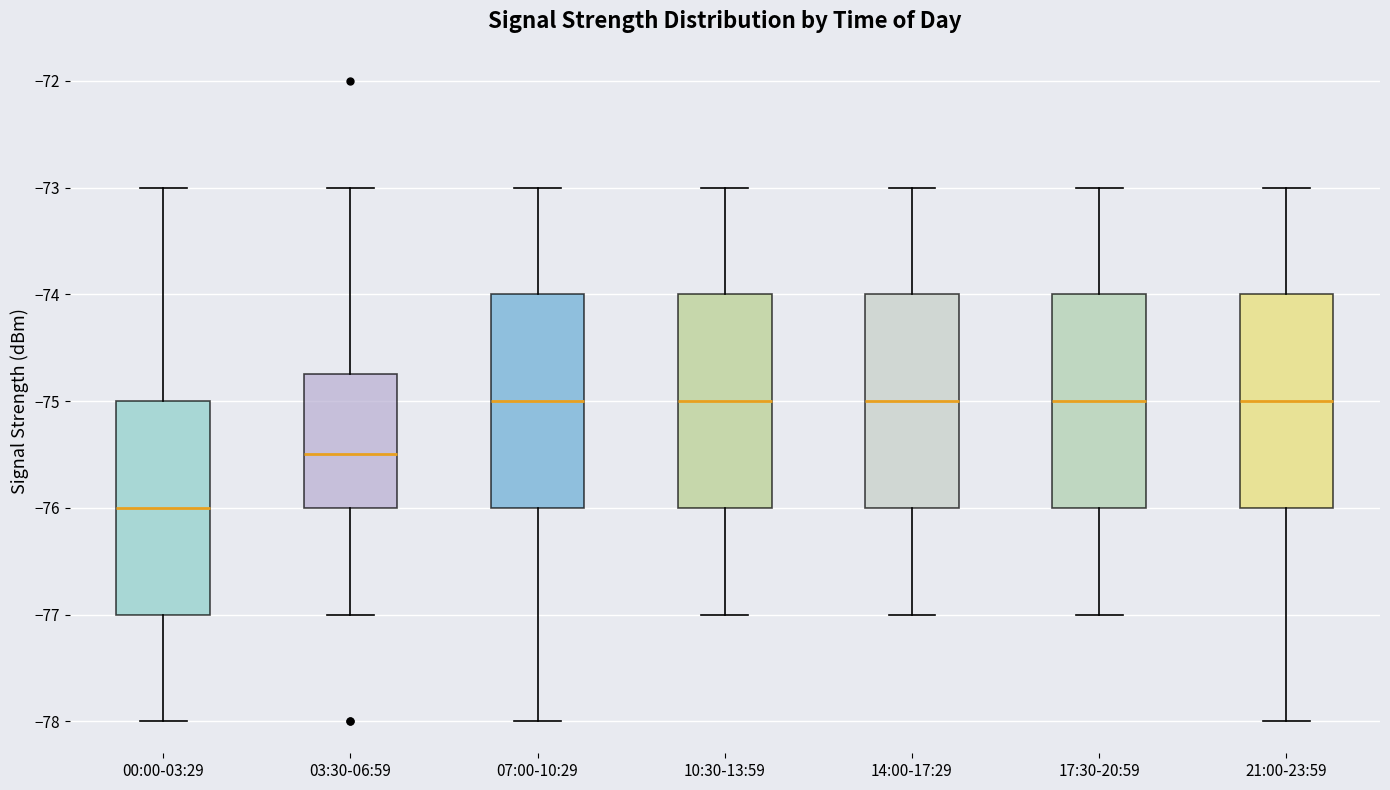

Reading left to right, transcribe this box plot: for each box, give where its median line is, the range the box spans, and where its two whiskers end, as read against the y-axis. The values are not printed on the chart, so give them approximately, as read against the axis.

00:00-03:29: median -76.0, box -77.0 to -75.0, whiskers -78.0 to -73.0
03:30-06:59: median -75.5, box -76.0 to -74.7, whiskers -77.0 to -73.0
07:00-10:29: median -75.0, box -76.0 to -74.0, whiskers -78.0 to -73.0
10:30-13:59: median -75.0, box -76.0 to -74.0, whiskers -77.0 to -73.0
14:00-17:29: median -75.0, box -76.0 to -74.0, whiskers -77.0 to -73.0
17:30-20:59: median -75.0, box -76.0 to -74.0, whiskers -77.0 to -73.0
21:00-23:59: median -75.0, box -76.0 to -74.0, whiskers -78.0 to -73.0